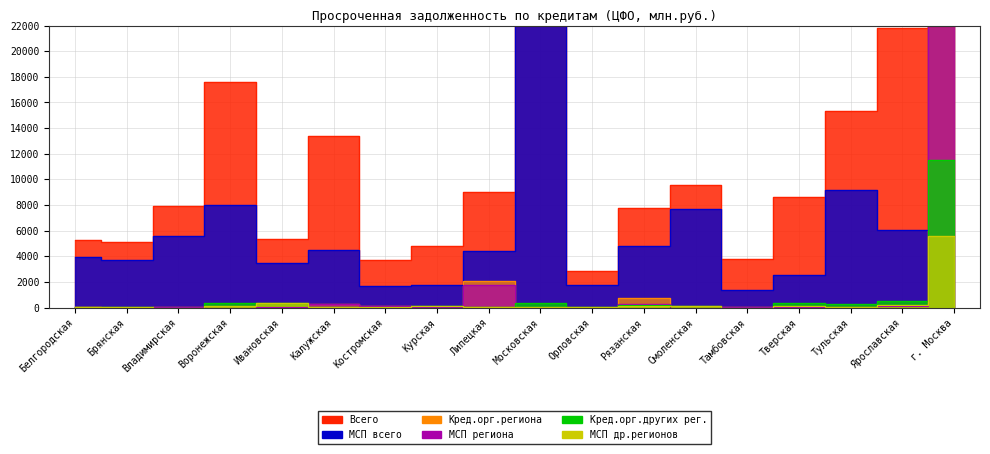

List the labels in order of МСП региона value, largest first.

г. Москва, Липецкая, Калужская, Рязанская, Костромская, Ярославская, Ивановская, Белгородская, Тамбовская, Тверская, Владимирская, Тульская, Курская, Московская, Брянская, Воронежская, Орловская, Смоленская